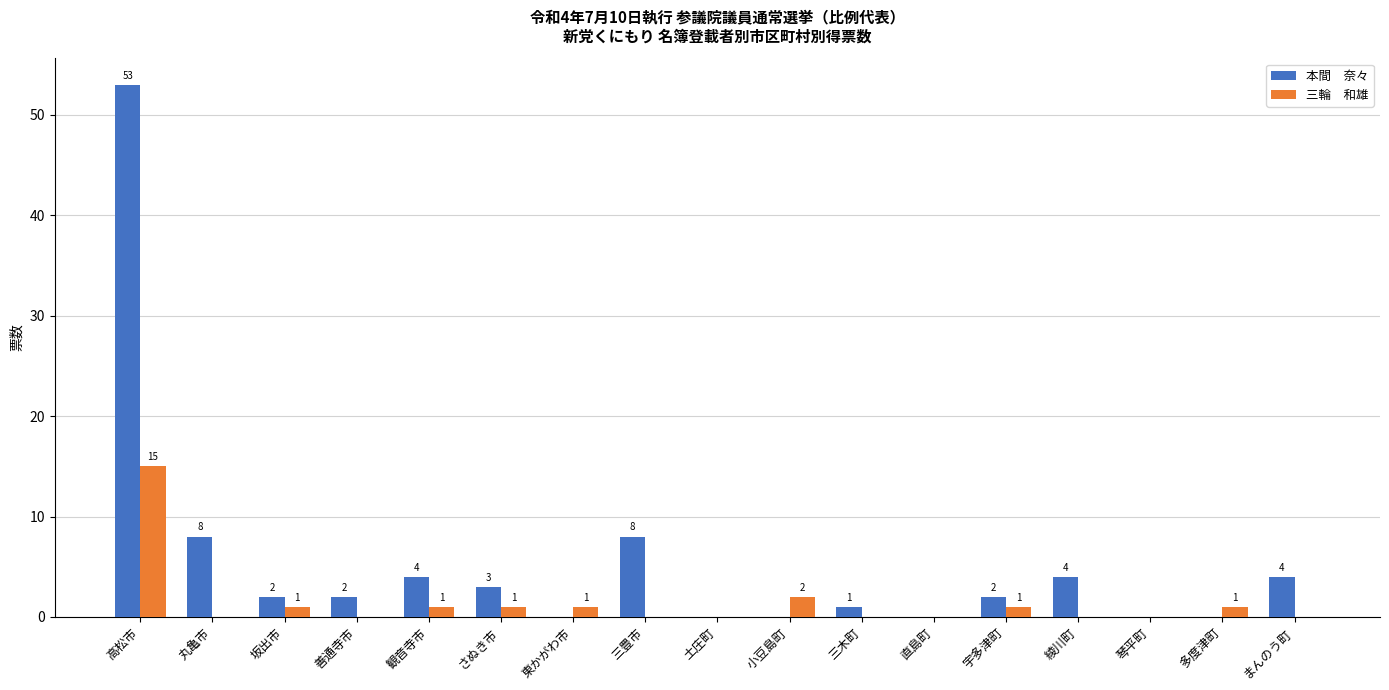

At which category is the sum across all series the highest?

高松市